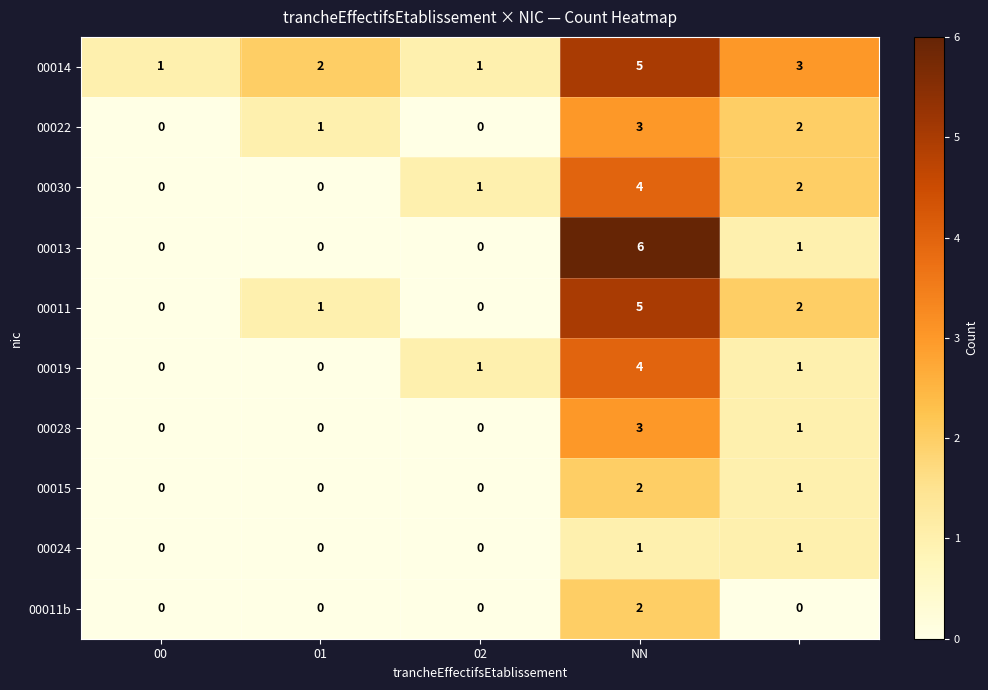

What is the maximum value shown in the chart?

6